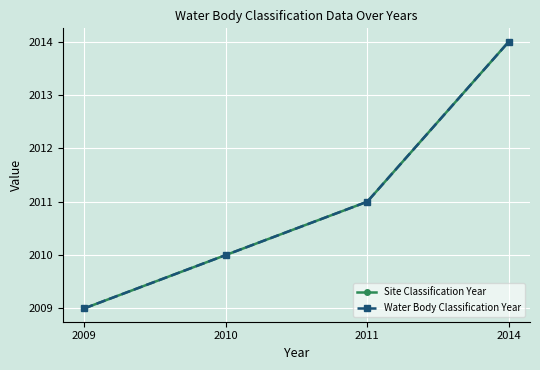

Does the chart have visible grid lines?

Yes